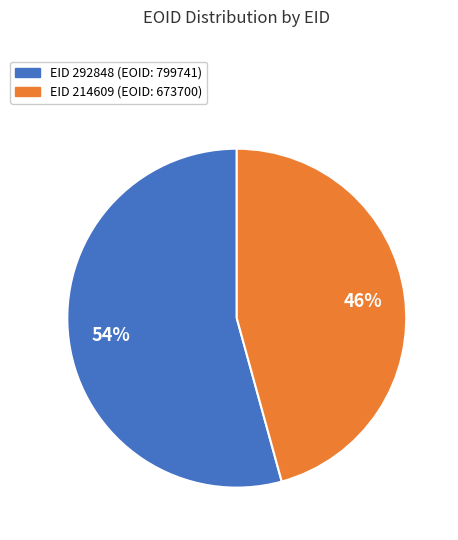

Is there any slice that represents more than half of the pie?

Yes